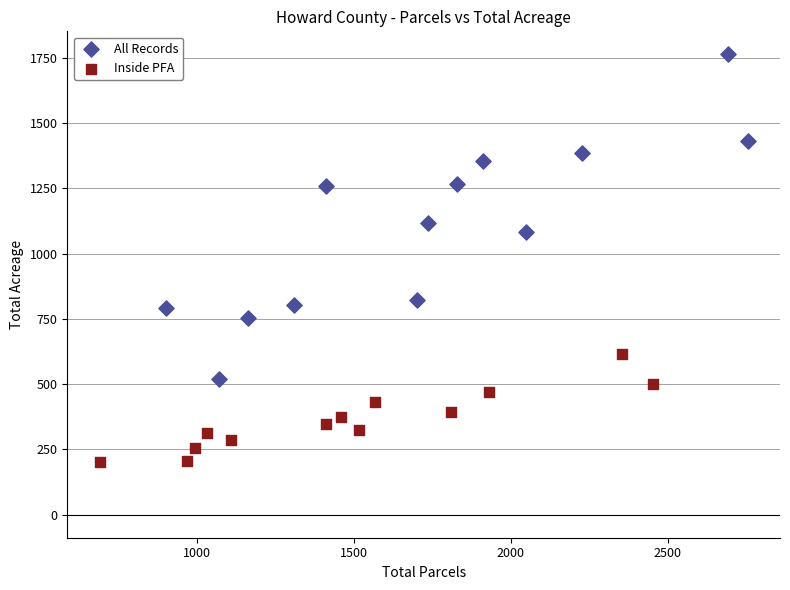

Which series has the widest spread of Y values?

All Records